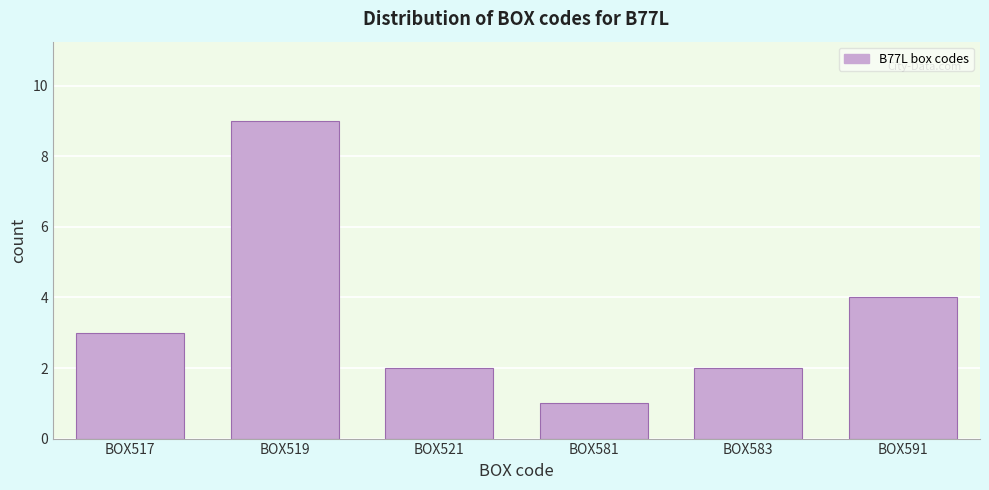

Reading right to left, what are all the values shown in this chart?

4	2	1	2	9	3